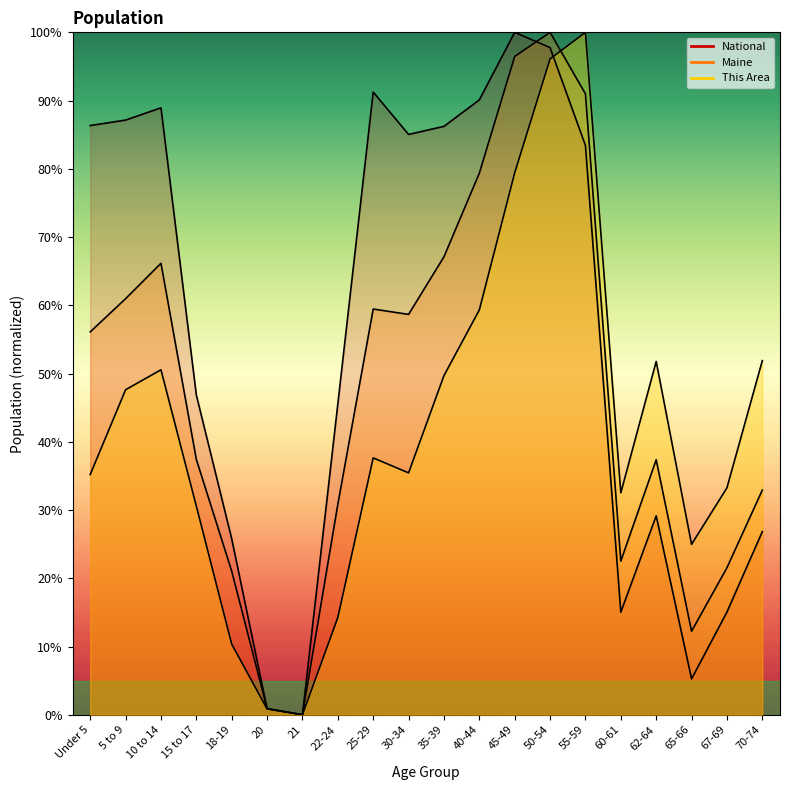

What is the label of the 11th point from the left?

35-39